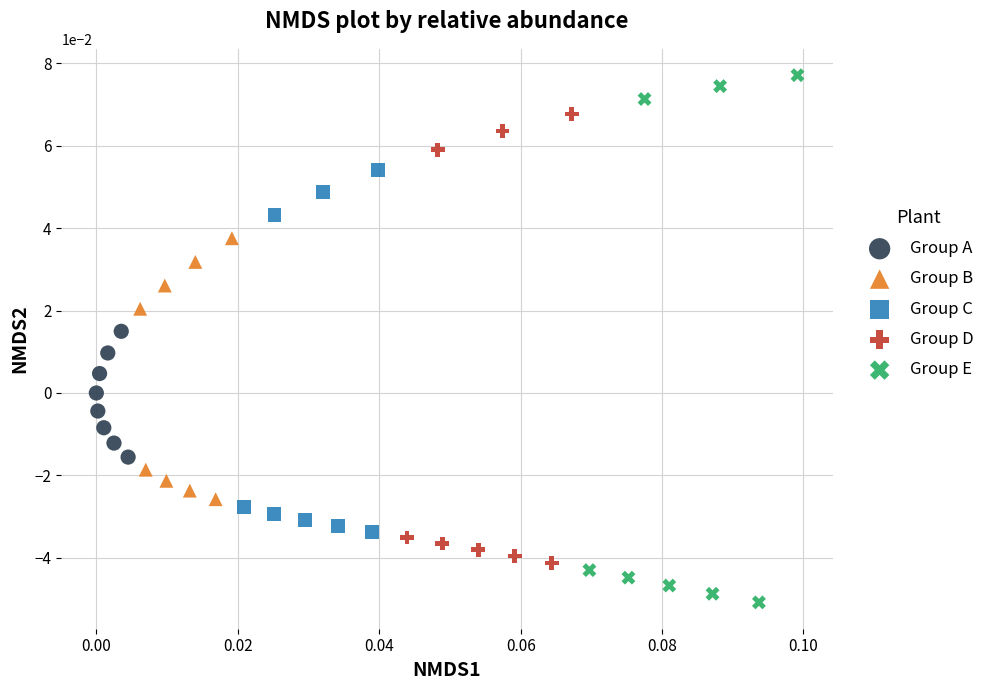

What are all the series names shown in the legend?

Group A, Group B, Group C, Group D, Group E